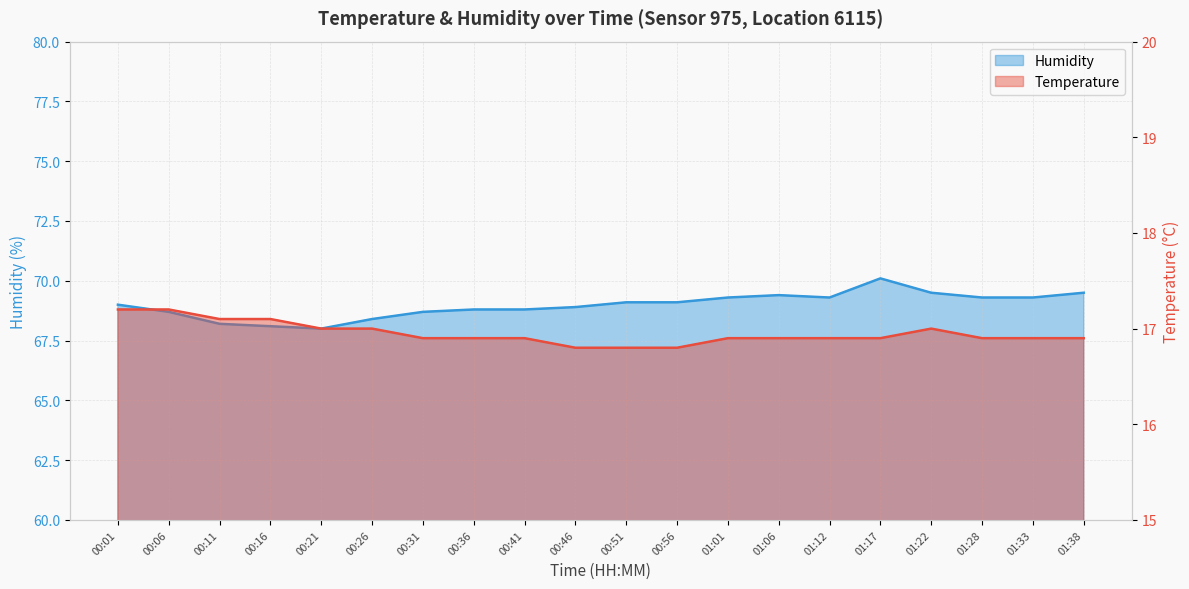

Is the value of Temperature at 00:11 greater than the value of Humidity at 00:26?

No